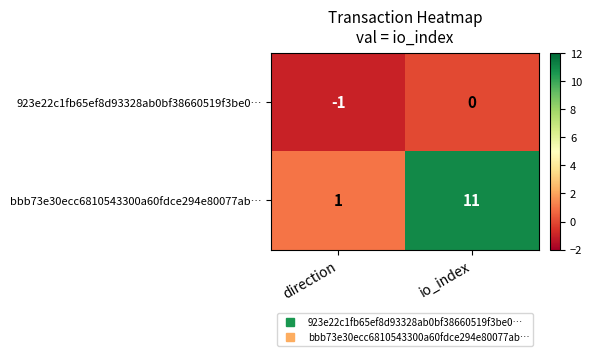

Which series has the largest range (max minus min)?

bbb73e30ecc6810543300a60fdce294e80077ab…